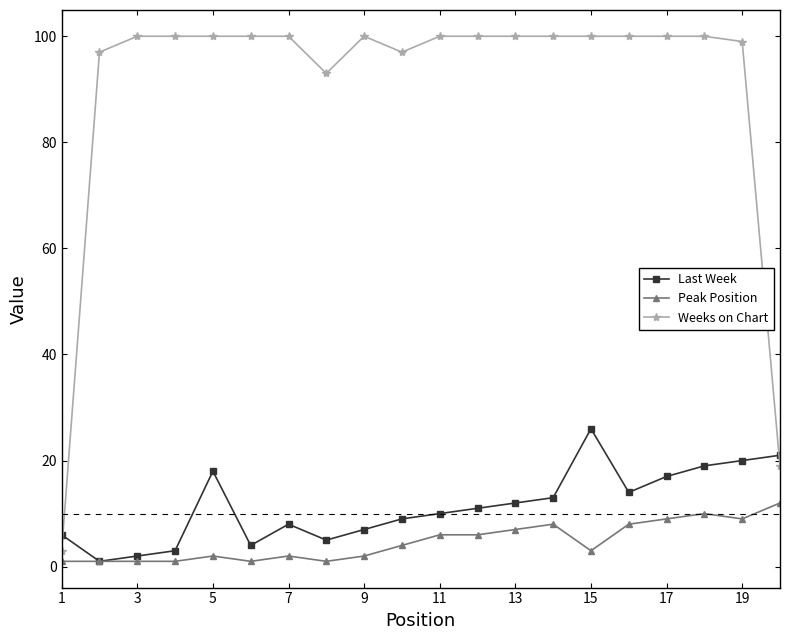

Which series has the largest total across all categories?

Weeks on Chart